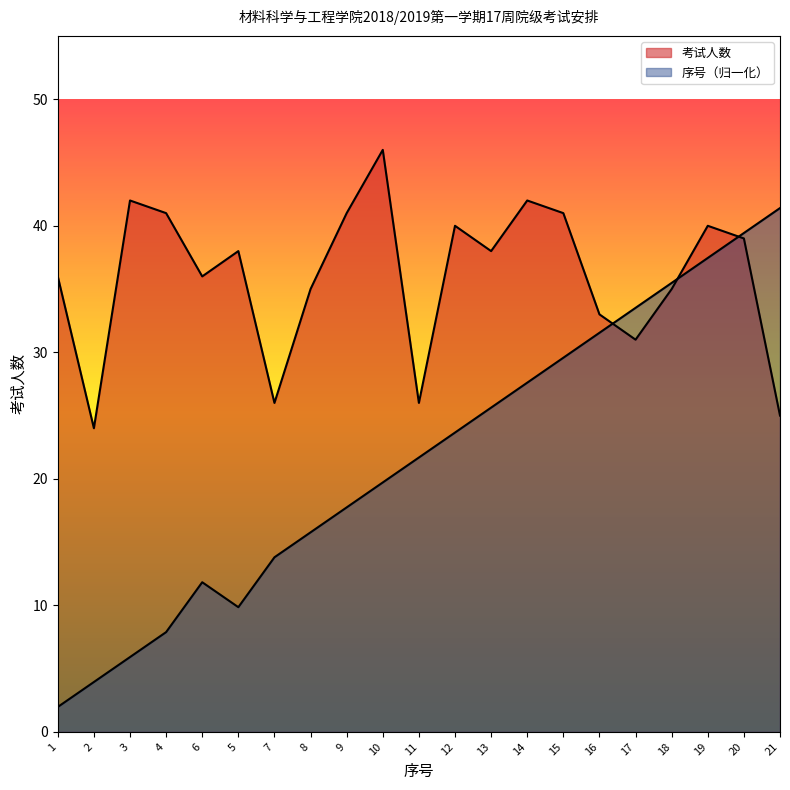

What are all the series names shown in the legend?

考试人数, 序号